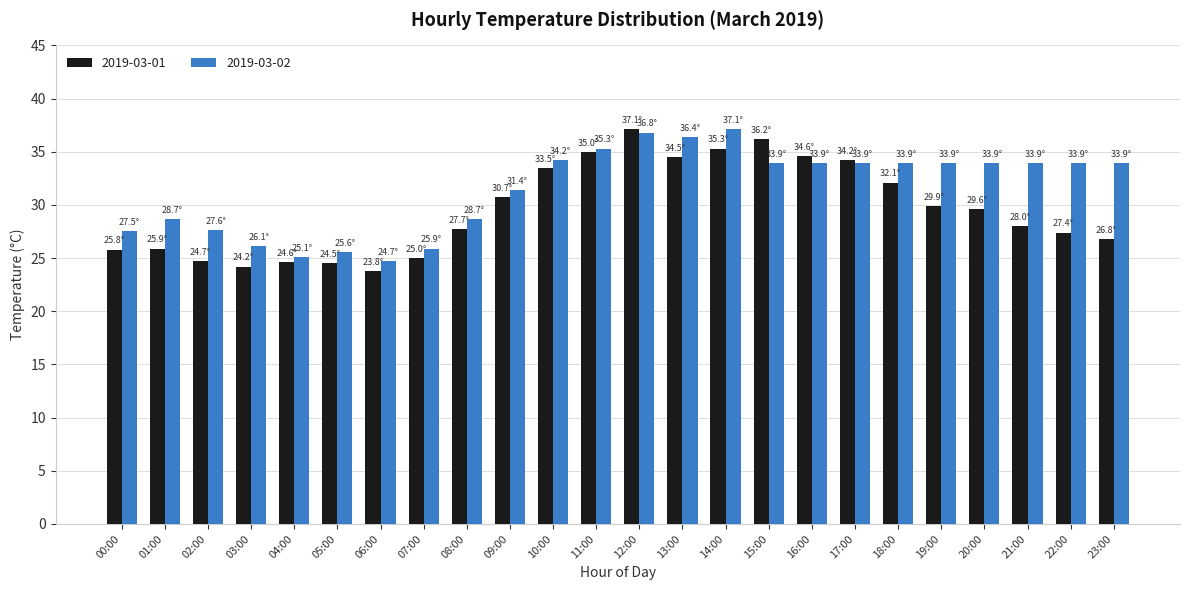

List the series in order of their overall mean, lowest first.

2019-03-01, 2019-03-02